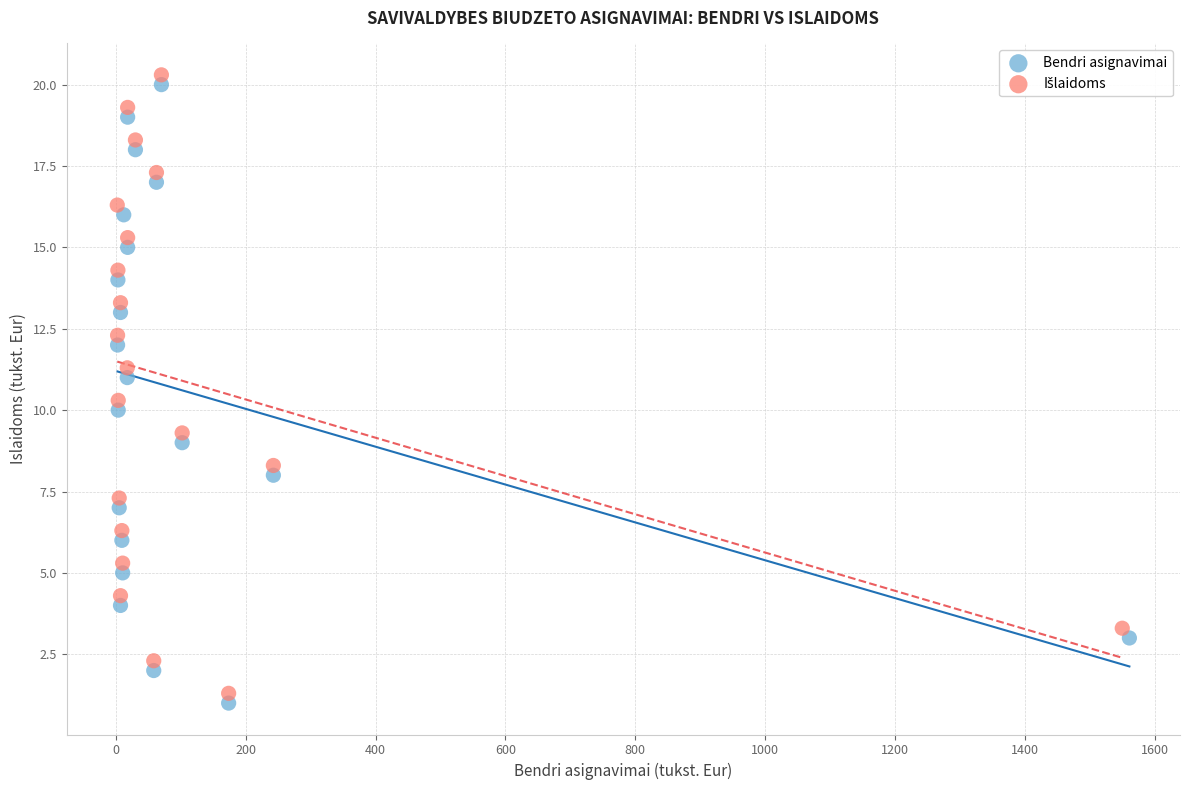

Which series contains the lowest Y value?

Bendri asignavimai